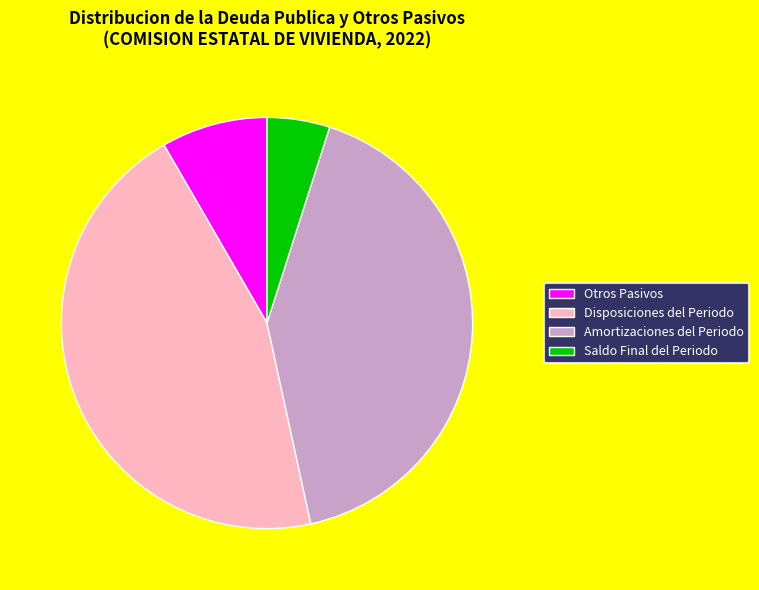

Is there a majority slice in this chart?

No